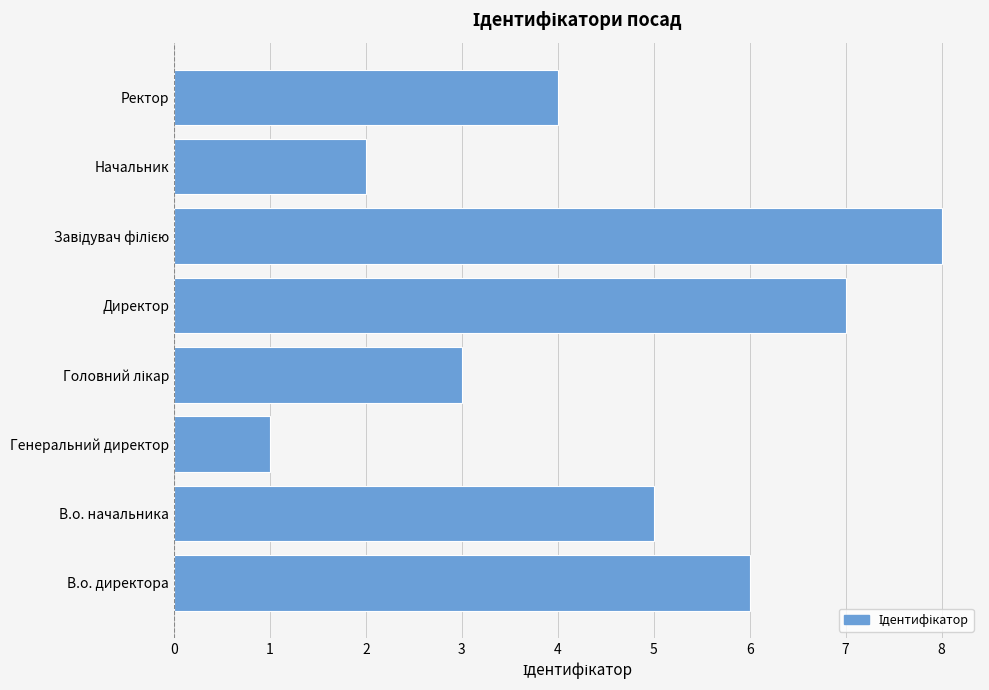

What is the maximum value shown in the chart?

8